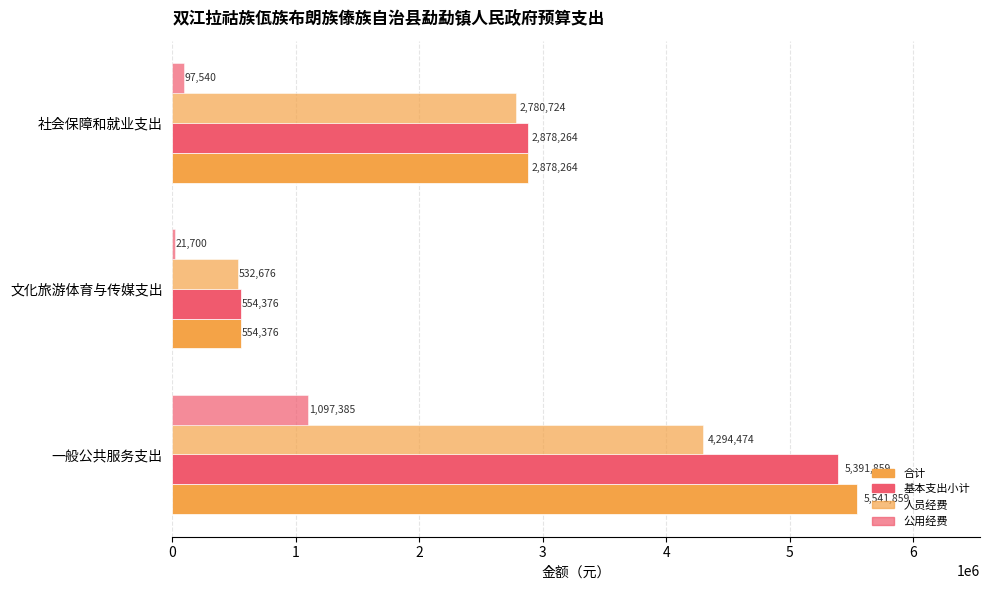

How many data points does each series have?

3